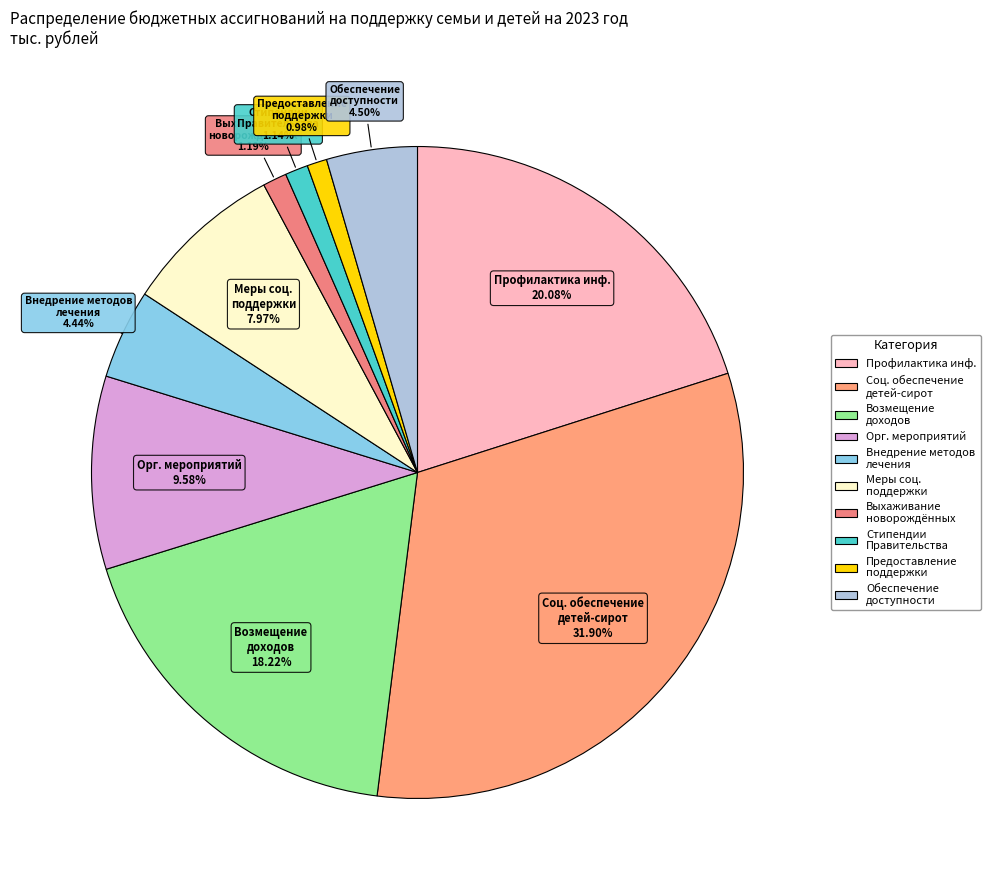

What is the ratio of the value at Соц. обеспечение детей-сирот to the value at Внедрение методов лечения?

7.2